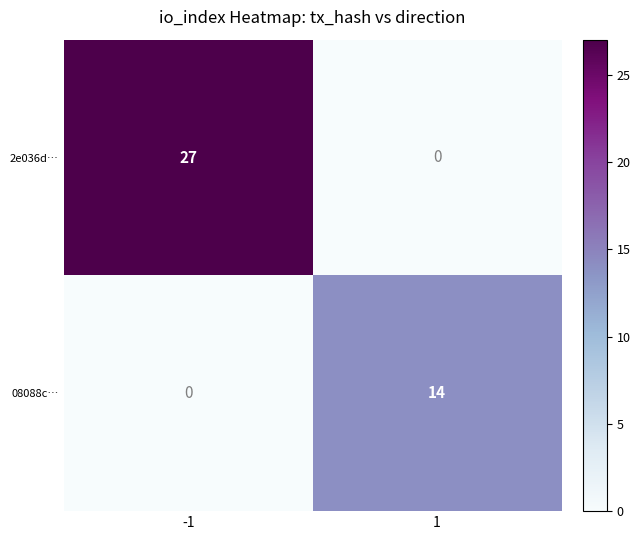

What is the sum of all 08088c… values?

14